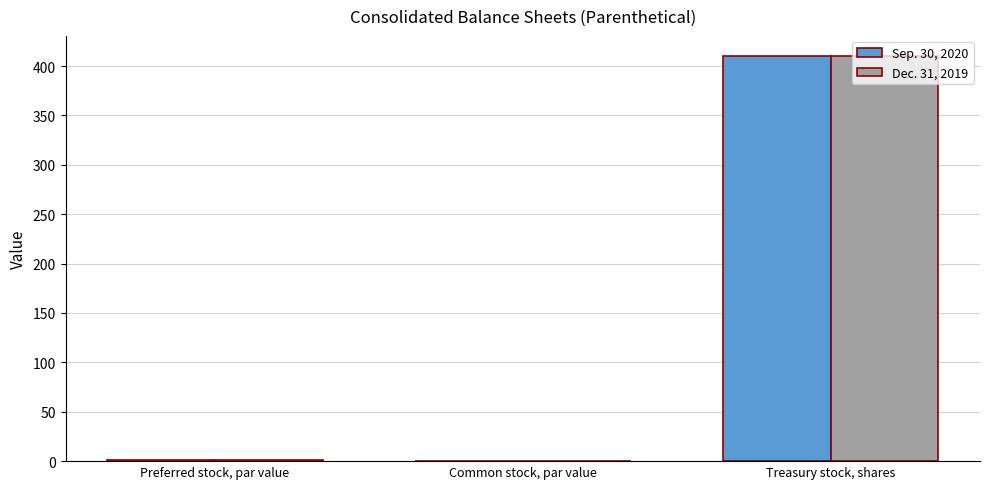

What is the highest value of the Sep. 30, 2020 series?

410.0